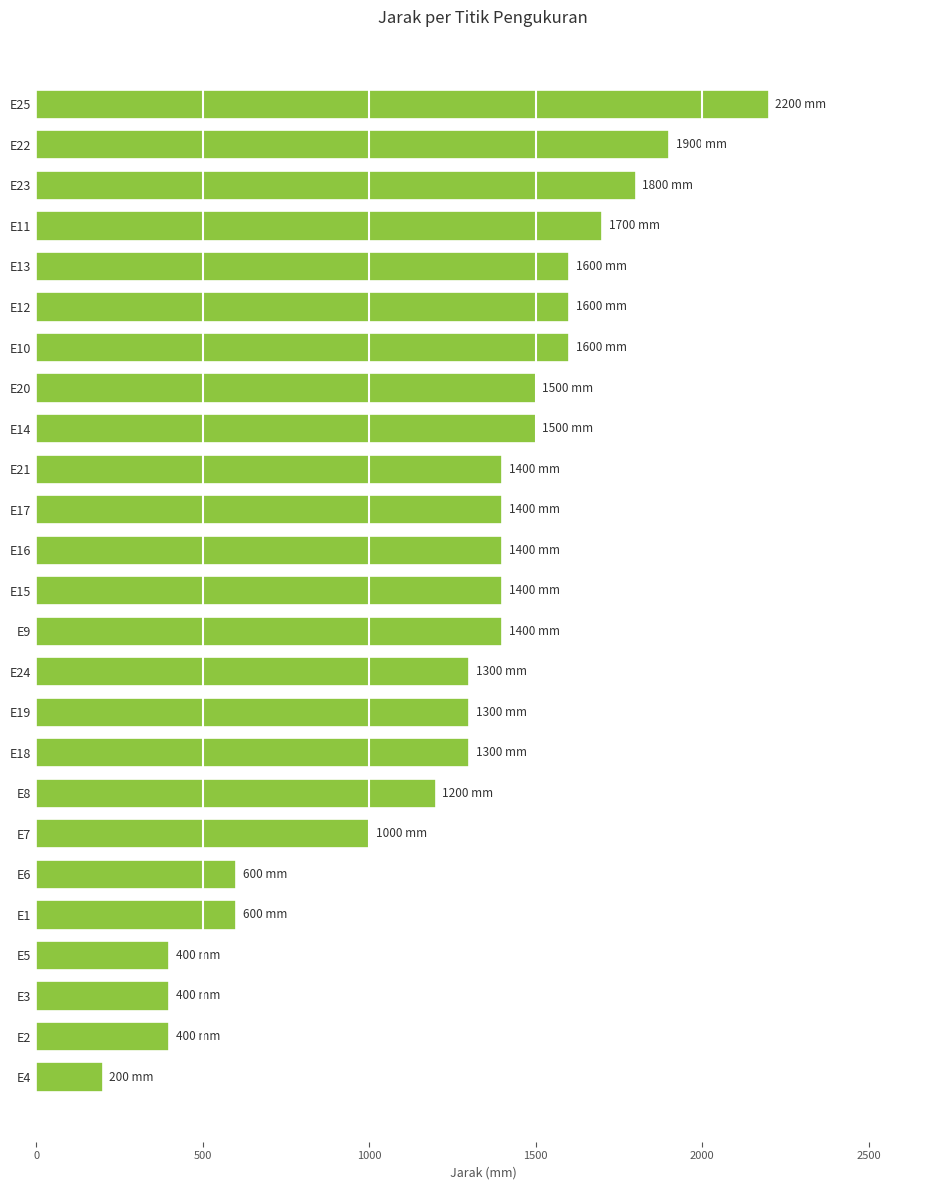

Is it true that the value at E8 is 1722?

False